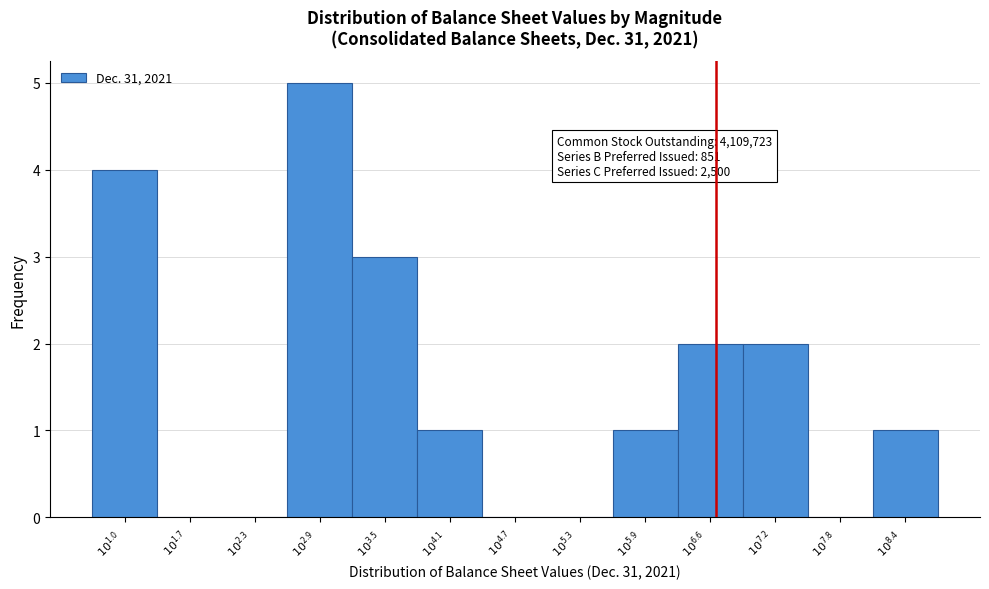

What is the maximum value shown in the chart?

5